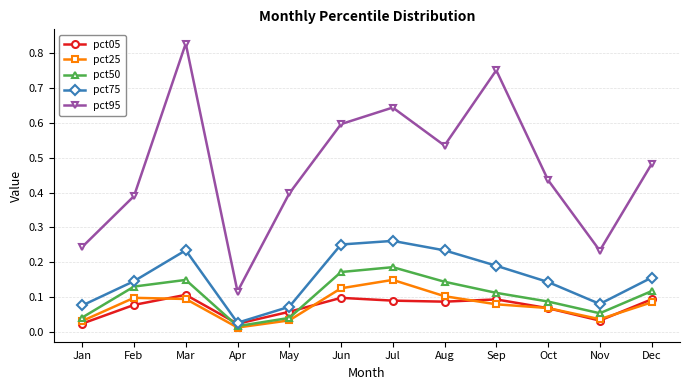

Which series has the widest spread of values?

pct95